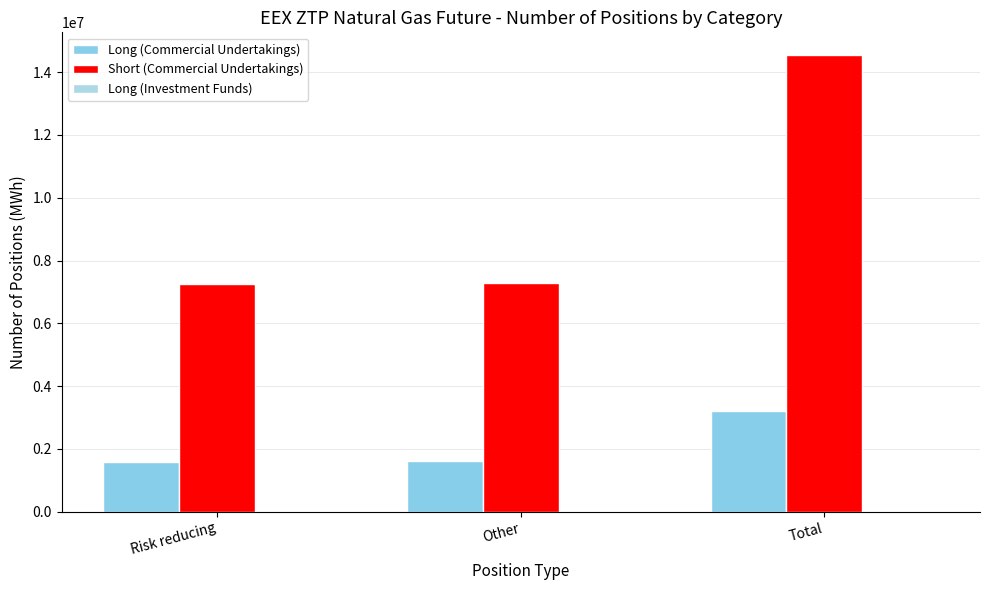

Reading left to right, what are all the values shown in this chart?

Long (Commercial Undertakings): 1595090	1598400	3193490
Short (Commercial Undertakings): 7245835	7297640	14543475
Long (Investment Funds): 0	0	0